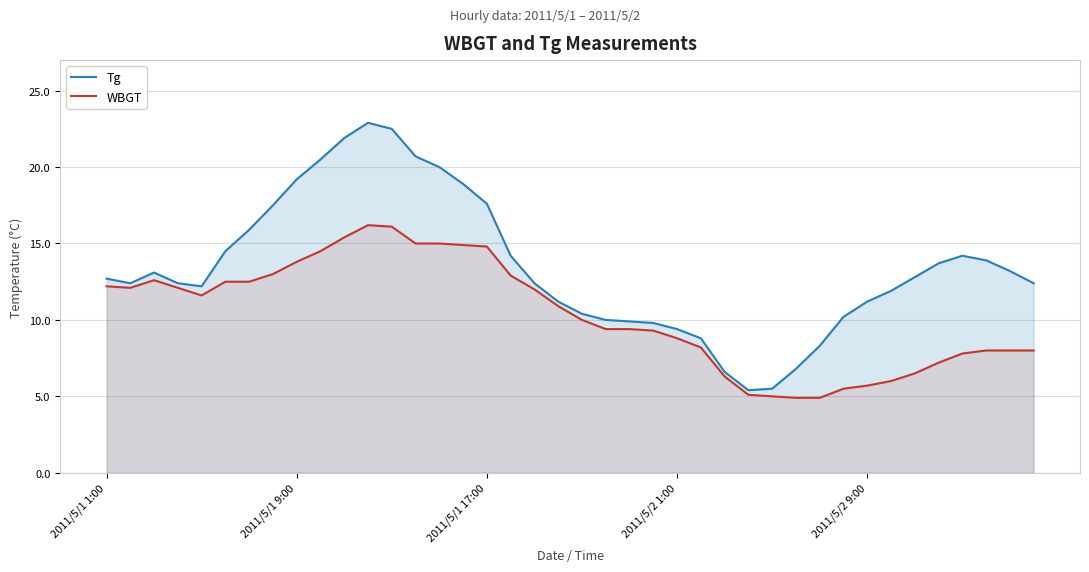

Rank the series at 18 from lowest to highest value.

WBGT, Tg